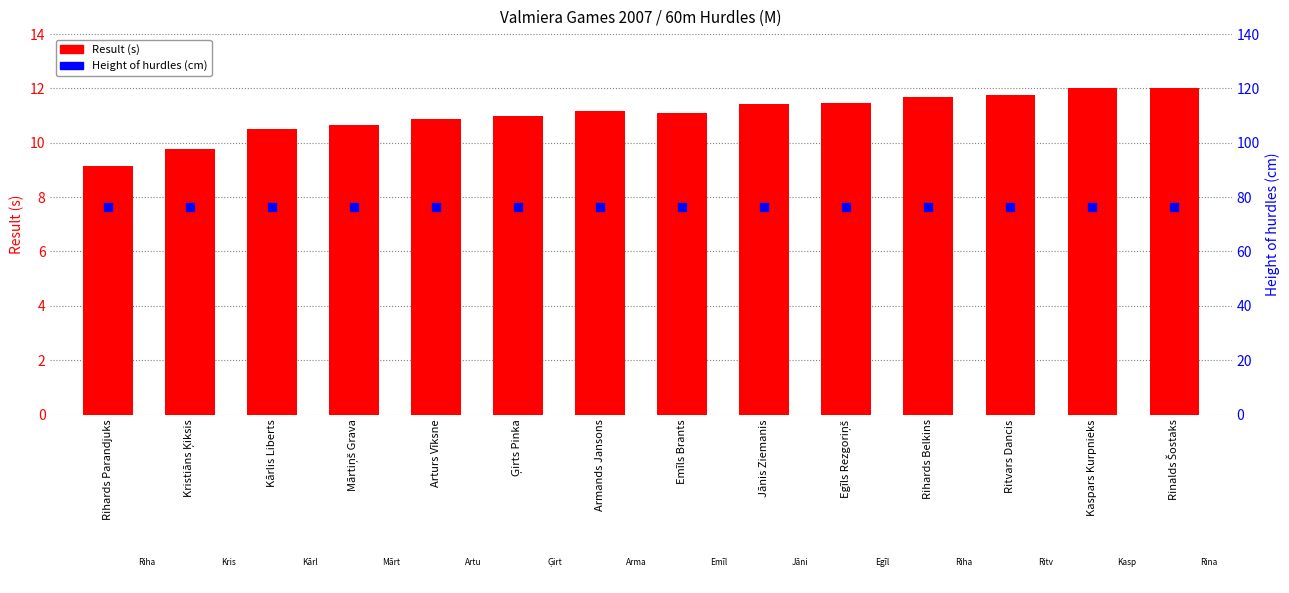

Which series has the widest spread of Y values?

Result (s)